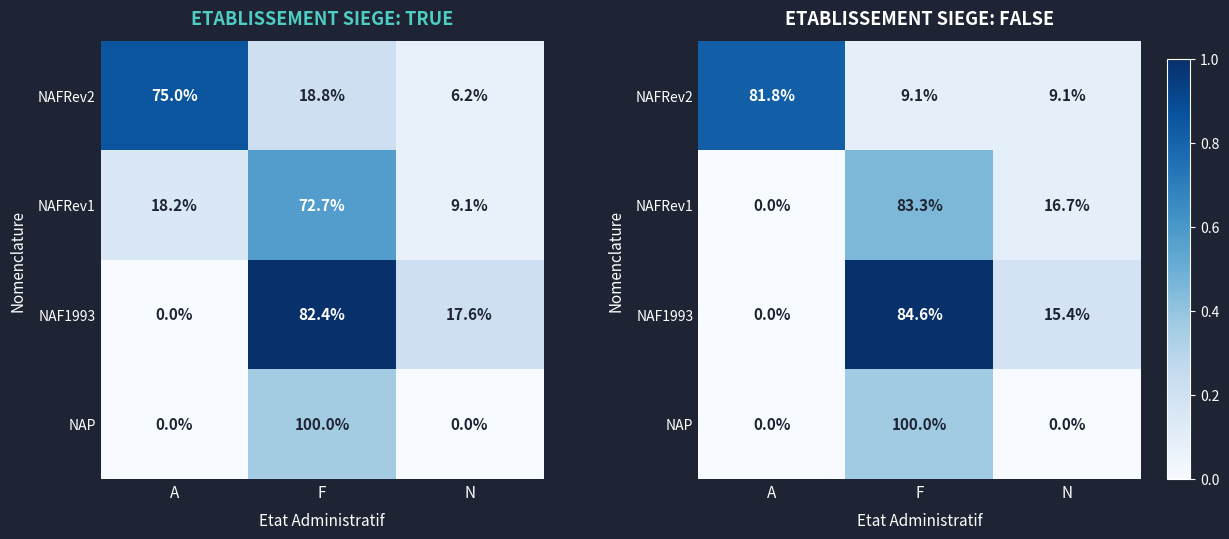

At which label does NAFRev1 reach its peak?

F